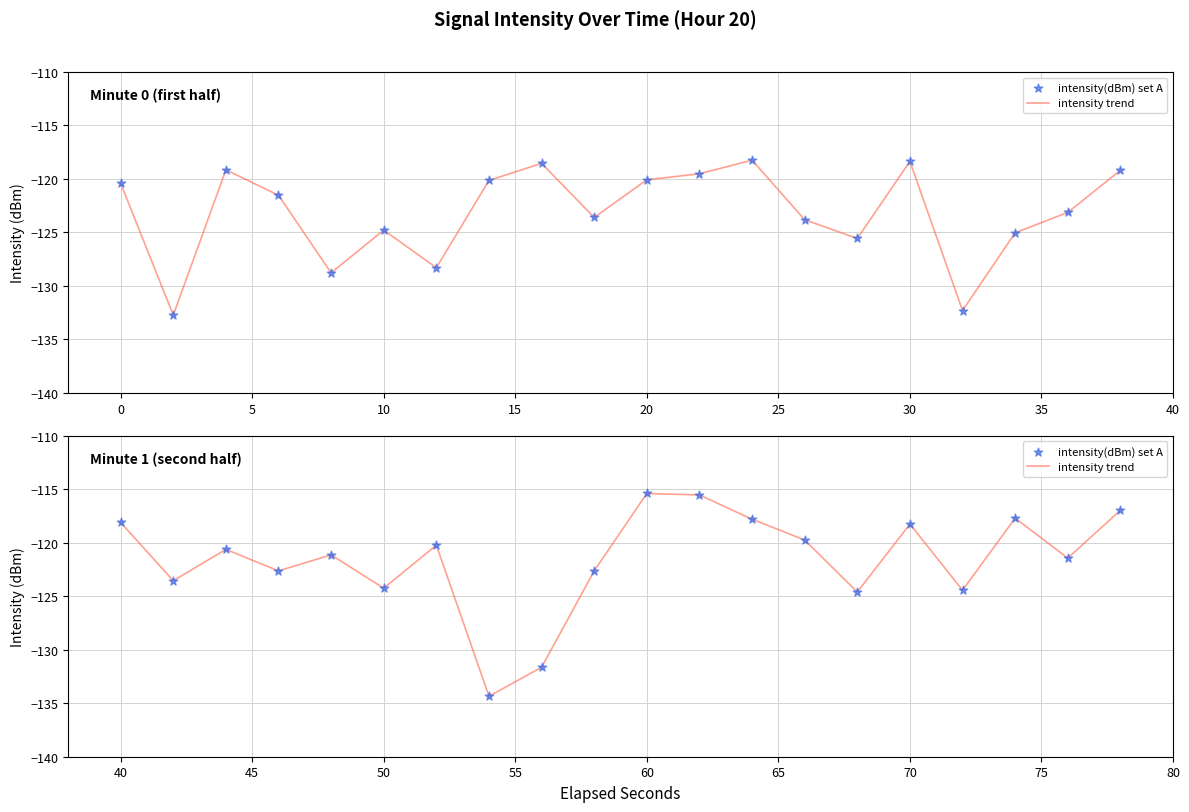

What is the total value across all series at 15?

-242.3